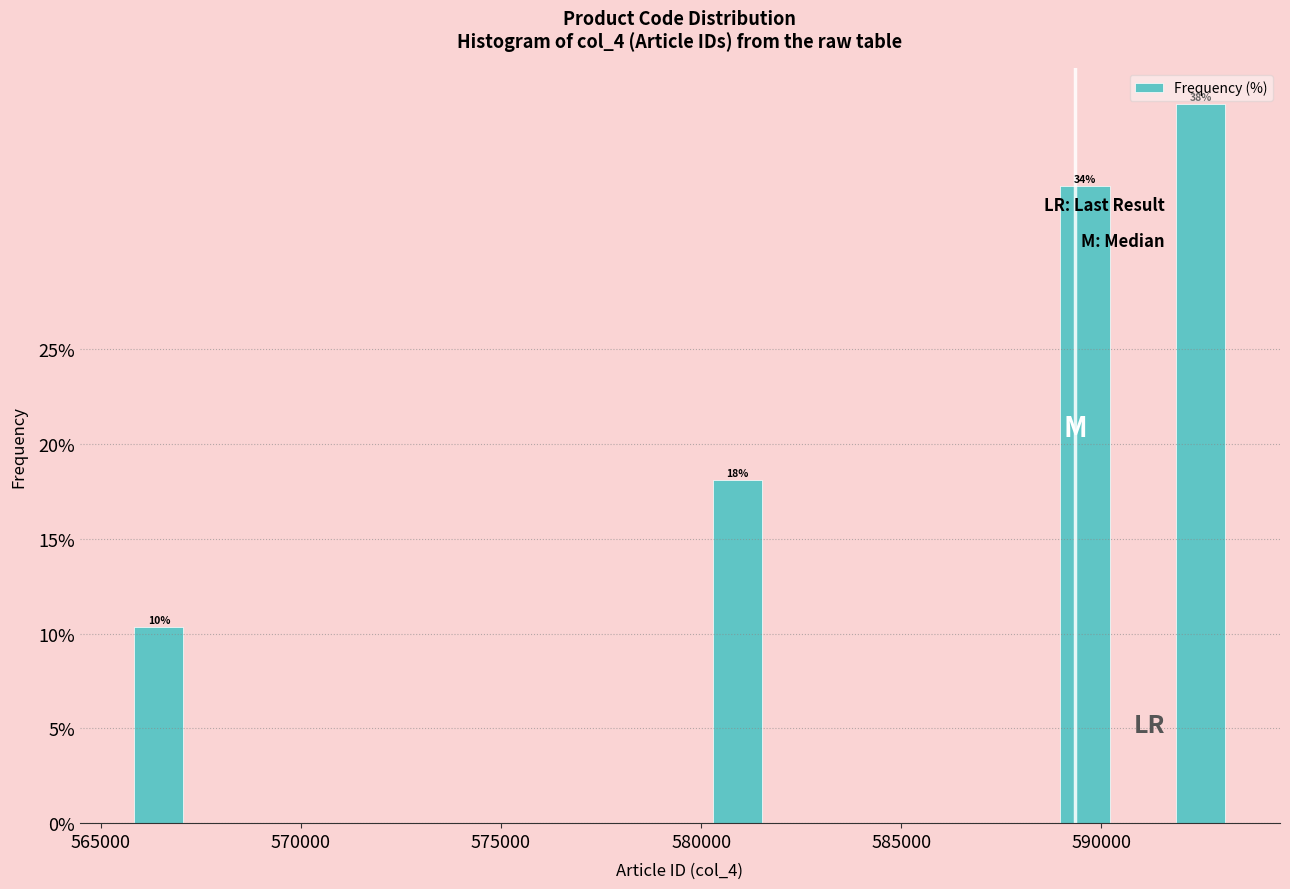

Around what value on the x-axis is the tallest bar? Give the approximate position of its centre, as read against the axis.

592500